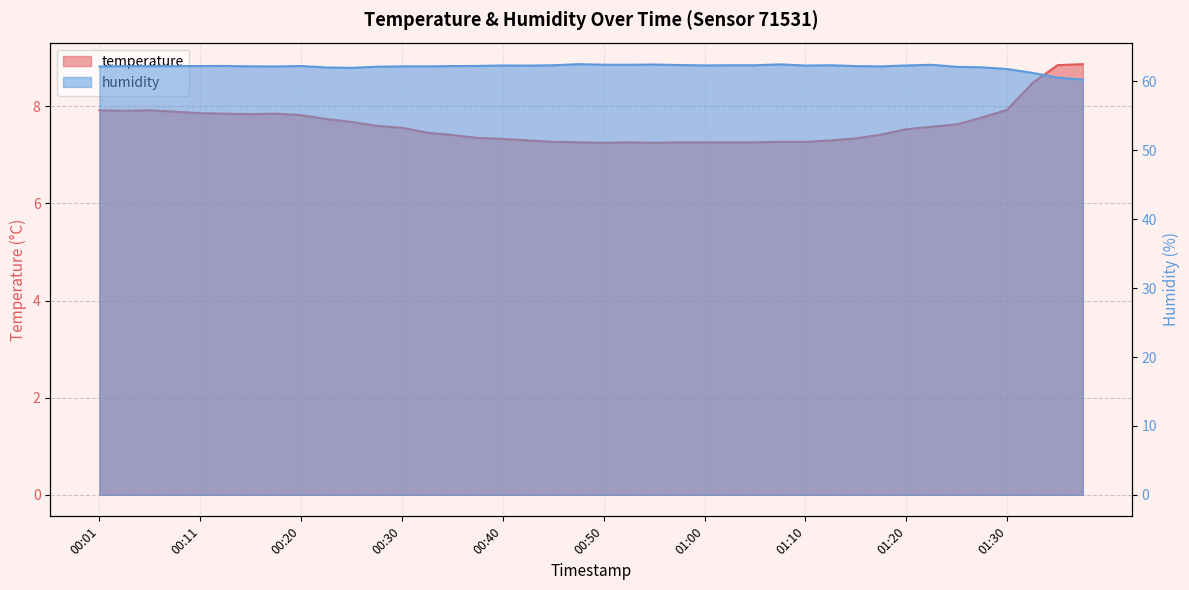

What position from the right is 00:45?

22